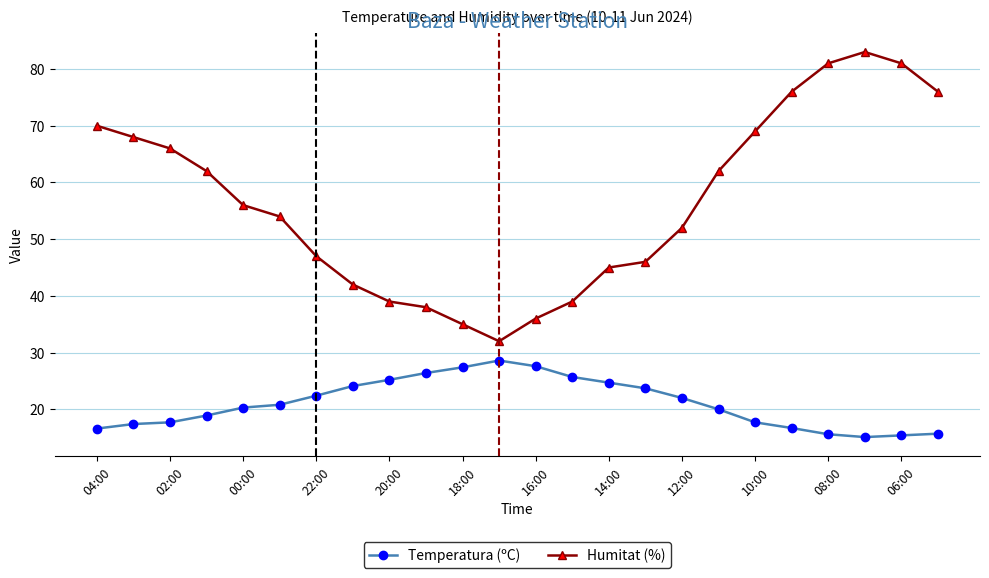

List the series in order of their peak value, lowest first.

Temperatura (ºC), Humitat (%)